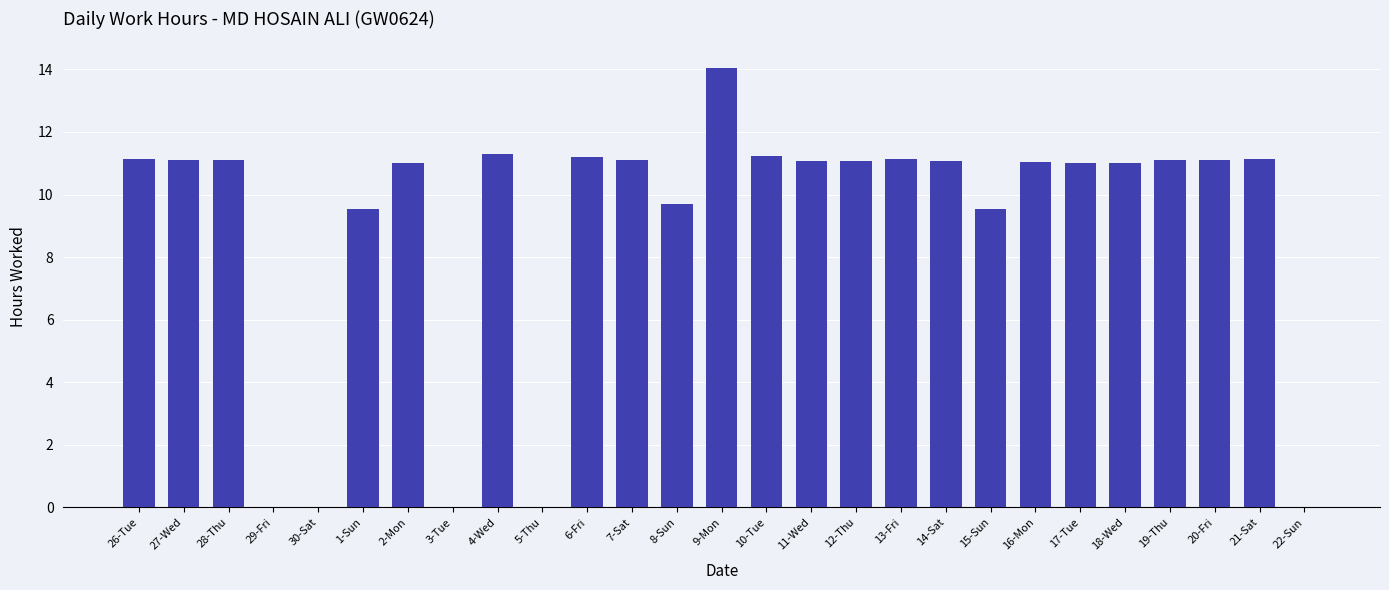

Is it true that the value at 8-Sun is 9.7?

True